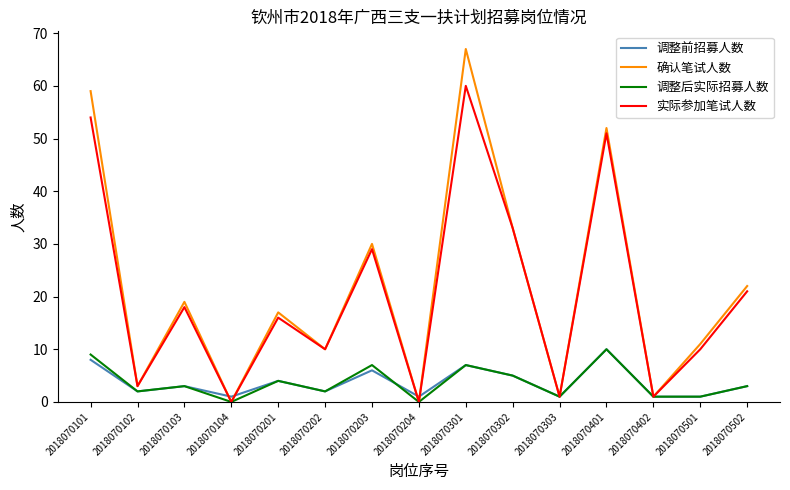

Reading left to right, what are all the values shown in this chart?

调整前招募人数: 8	2	3	1	4	2	6	1	7	5	1	10	1	1	3
确认笔试人数: 59	3	19	0	17	10	30	0	67	33	1	52	1	11	22
调整后实际招募人数: 9	2	3	0	4	2	7	0	7	5	1	10	1	1	3
实际参加笔试人数: 54	3	18	0	16	10	29	0	60	33	1	51	1	10	21